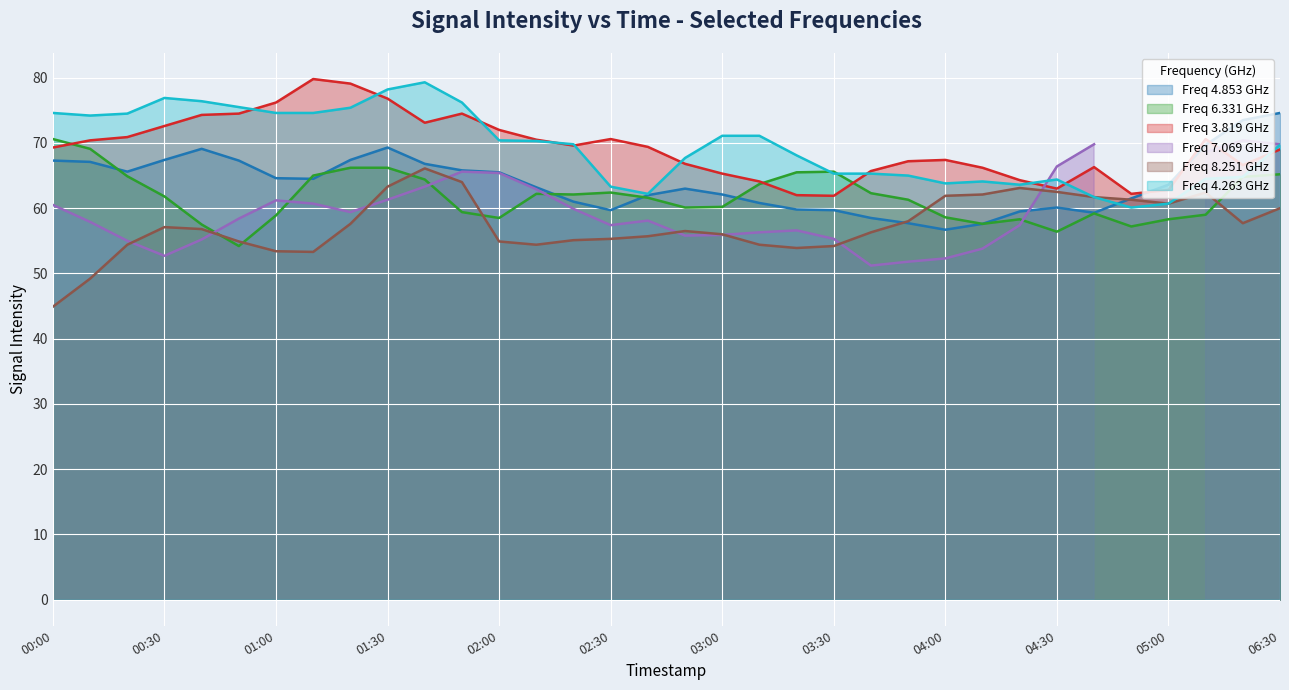

What is the average value of the 4.853 series?

63.9